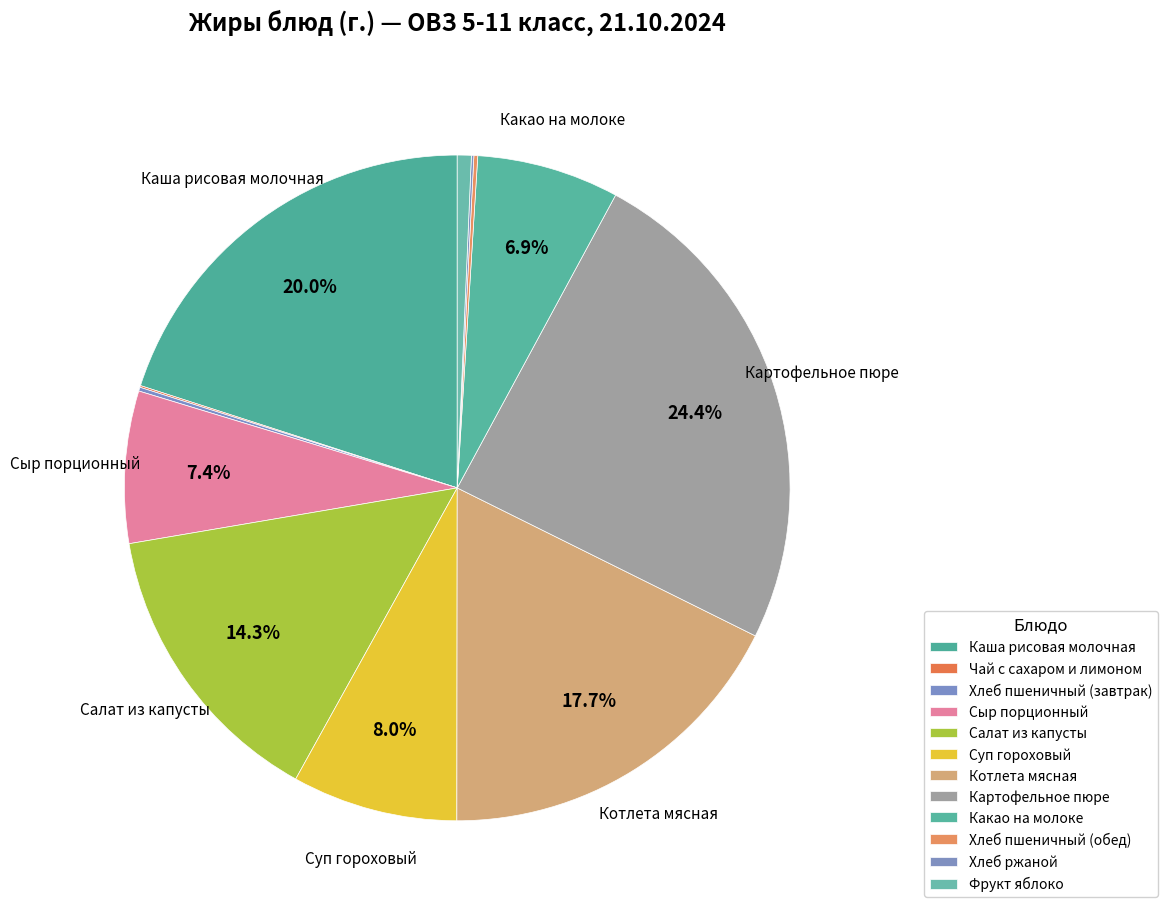

How many segments does this pie chart have?

12